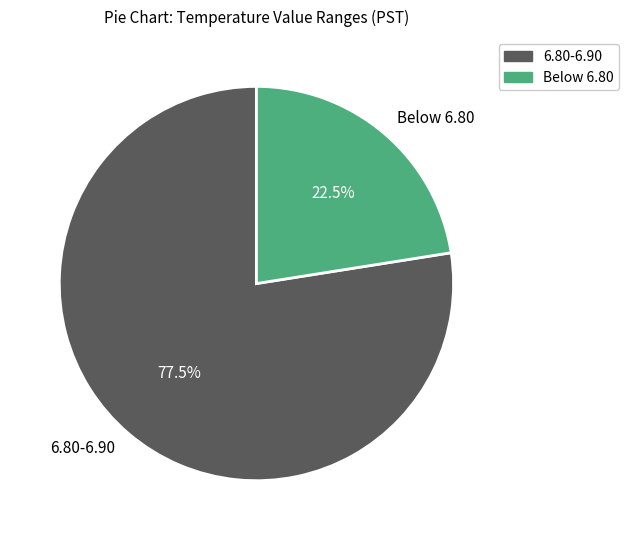

How much of the chart is everything except 6.80-6.90?

22.5%